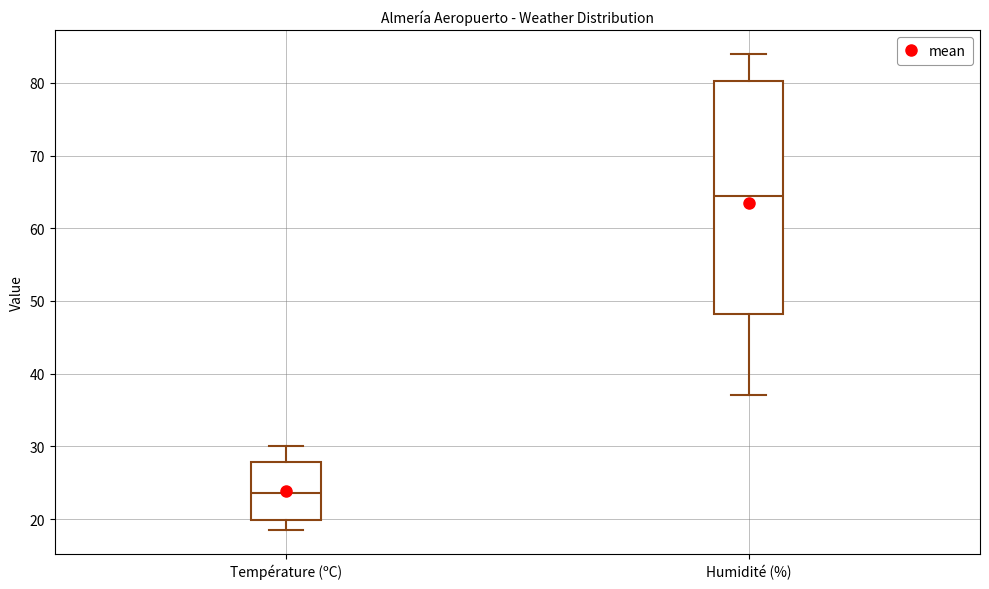

Comparing the boxes themselves (not the whiskers), which one is the tallest?

Humidité (%)